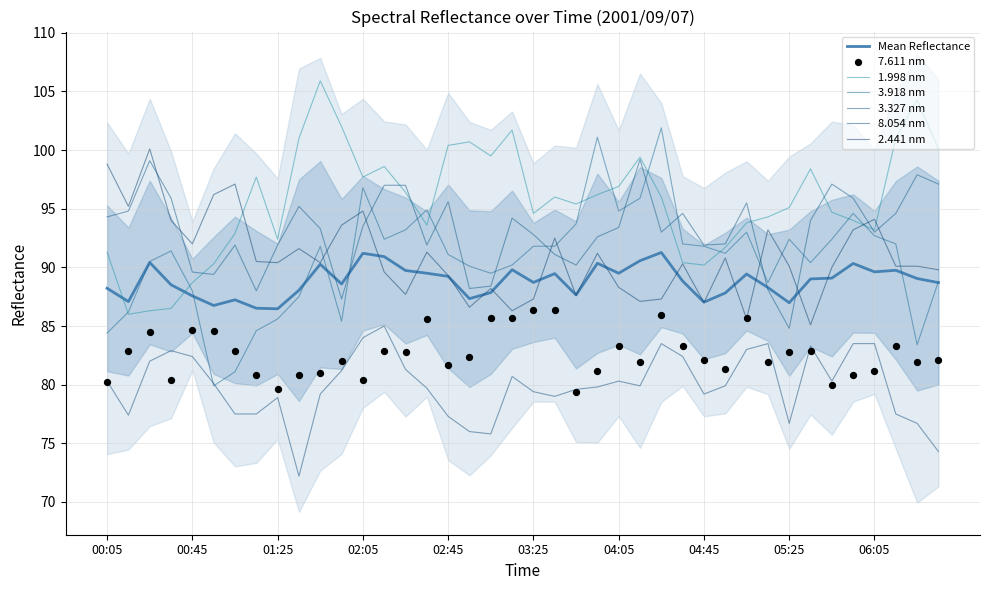

Which series has the largest total across all categories?

1.998